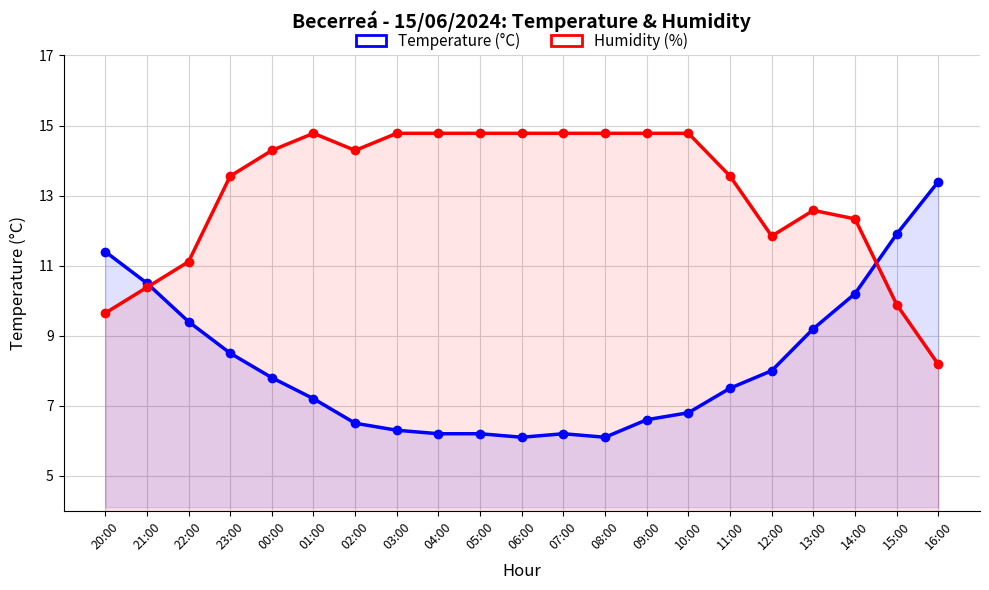

Reading left to right, extract all data points from this chart.

Temperature (°C): 11.4	10.5	9.4	8.5	7.8	7.2	6.5	6.3	6.2	6.2	6.1	6.2	6.1	6.6	6.8	7.5	8.0	9.2	10.2	11.9	13.4
Humidity (%): 9.6	10.4	11.1	13.6	14.3	14.8	14.3	14.8	14.8	14.8	14.8	14.8	14.8	14.8	14.8	13.6	11.8	12.6	12.3	9.9	8.2